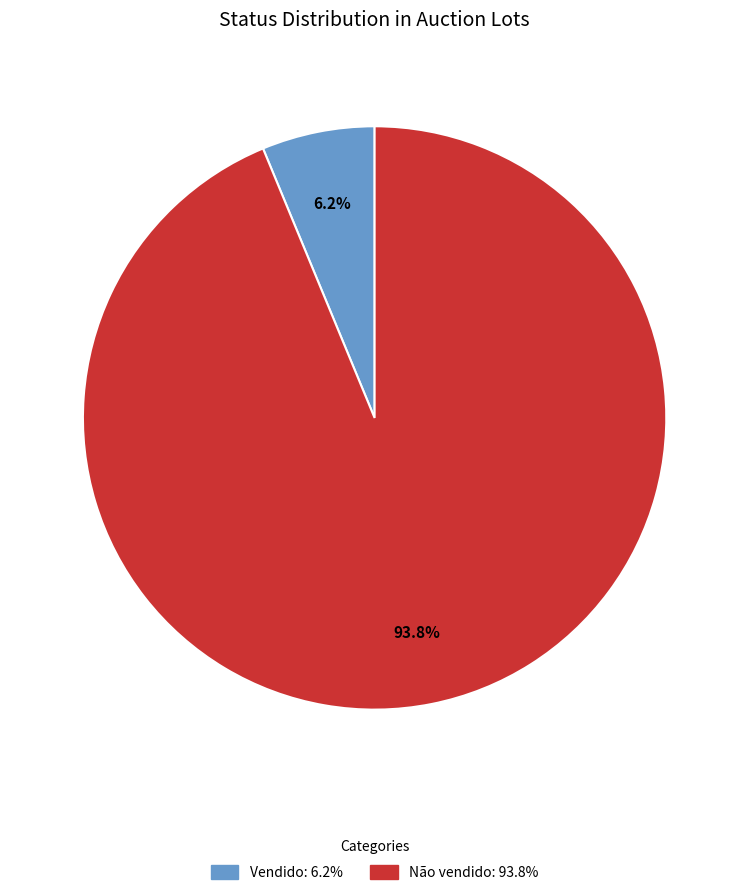

What is the smallest slice in the pie chart?

Vendido